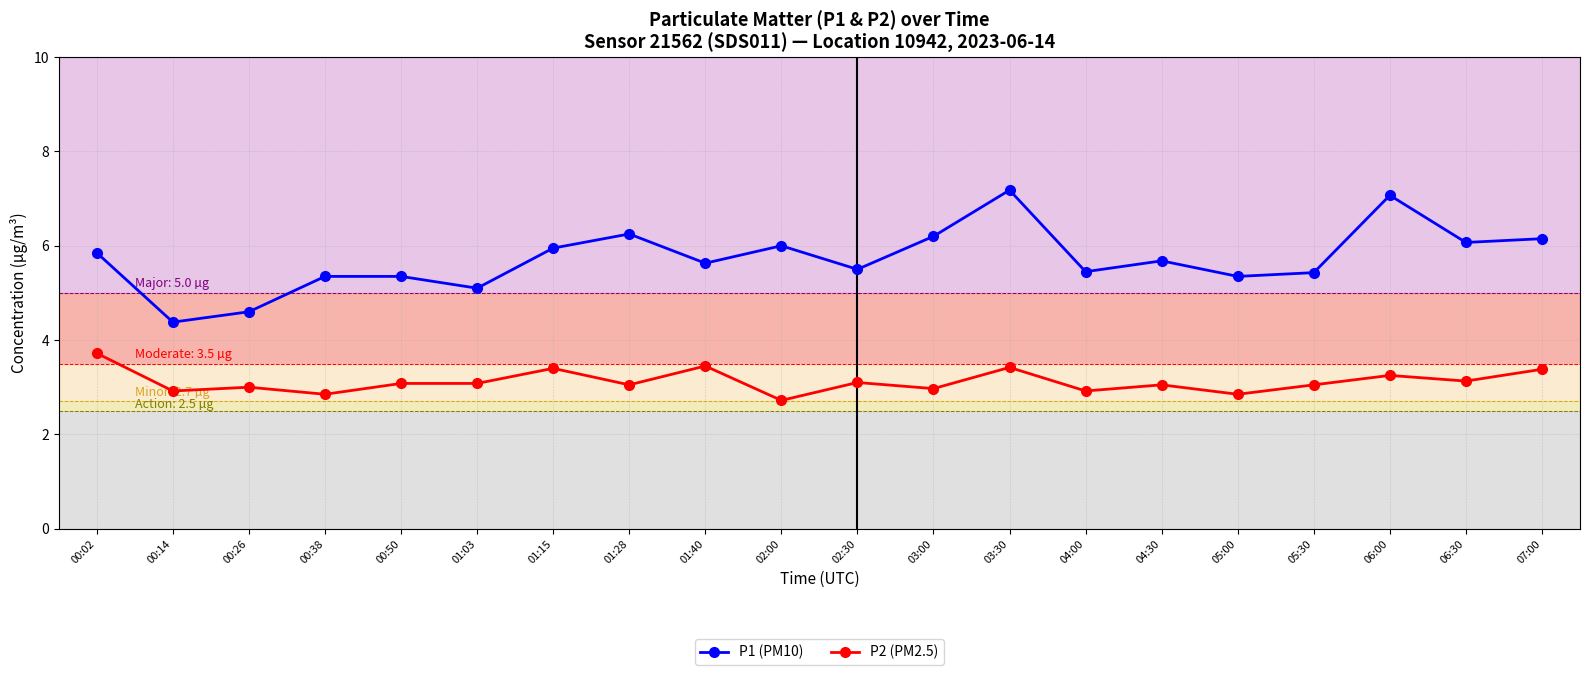

How many data points in P1 (PM10) are less than 5?

2